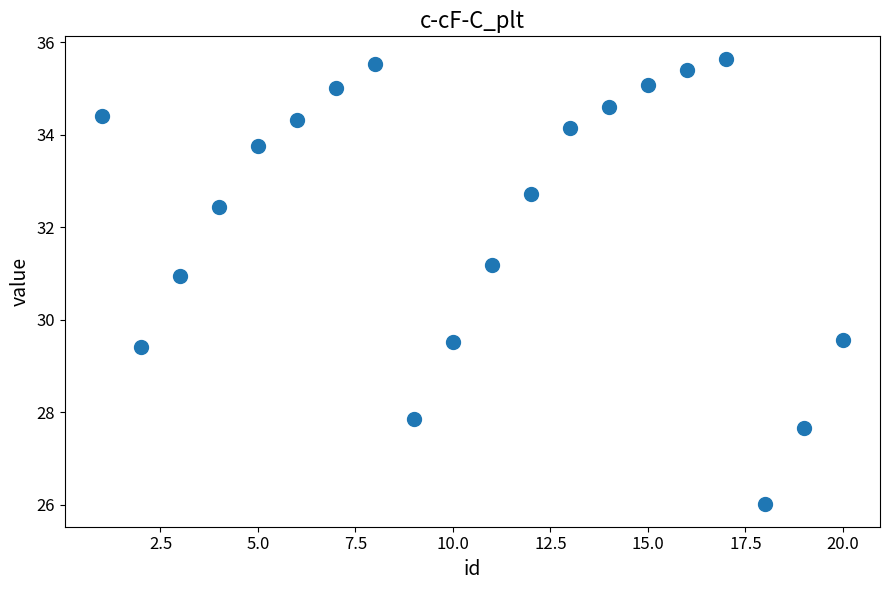

What is the range of X values (max minus min)?

19.0